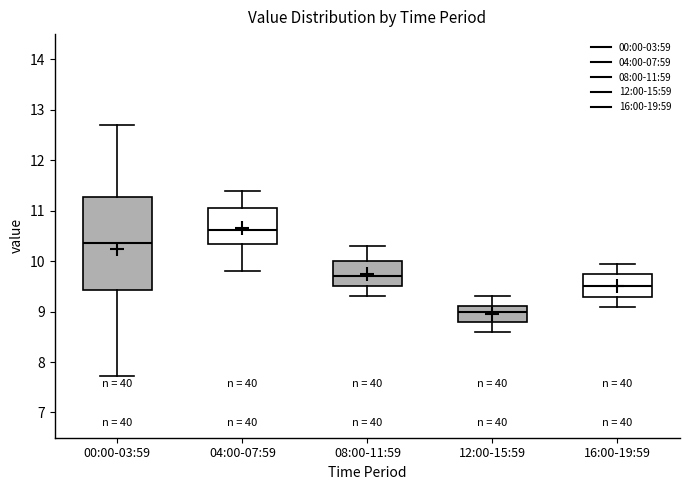

Which box is the tallest, from its lower edge to its upper edge?

00:00-03:59